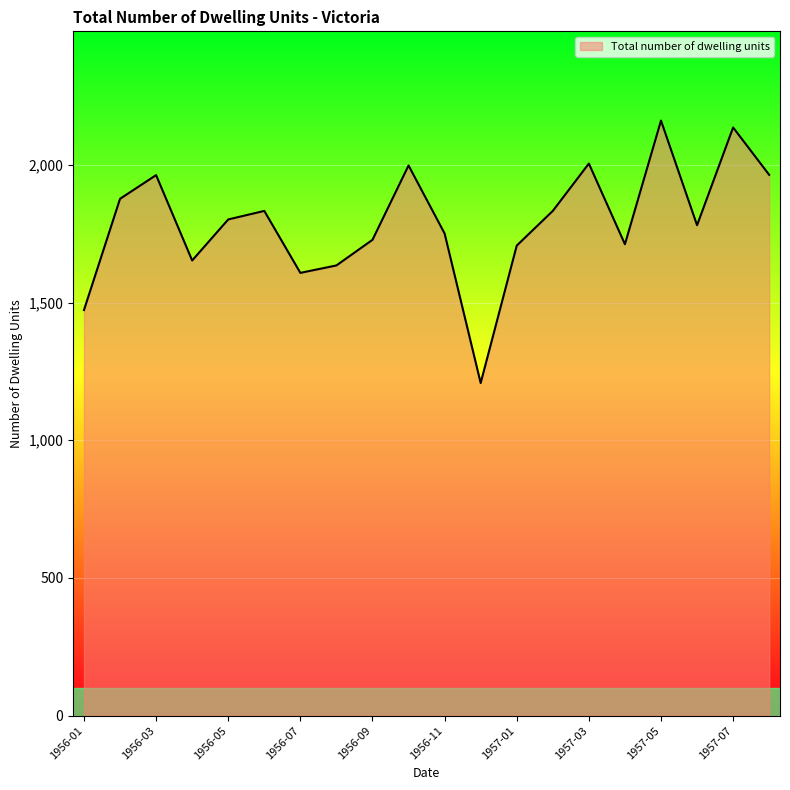

What is the difference between the maximum and minimum values?

953